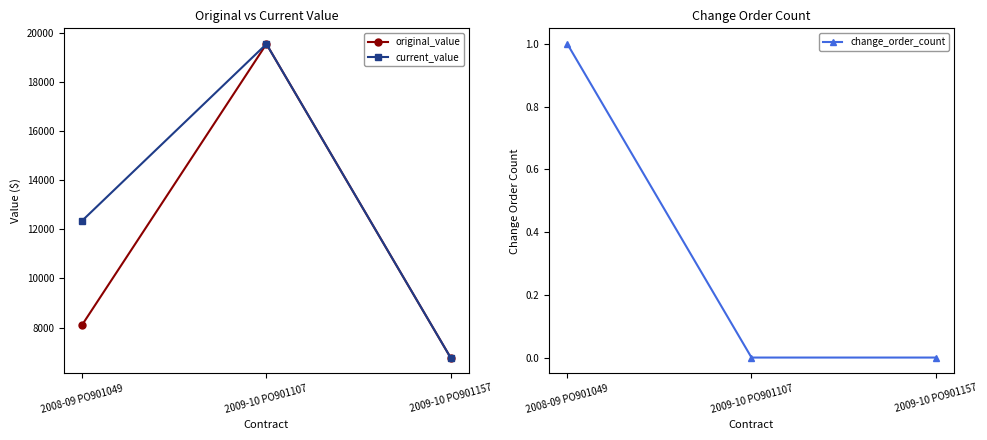

How many values in the current_value series are below 12355?

1